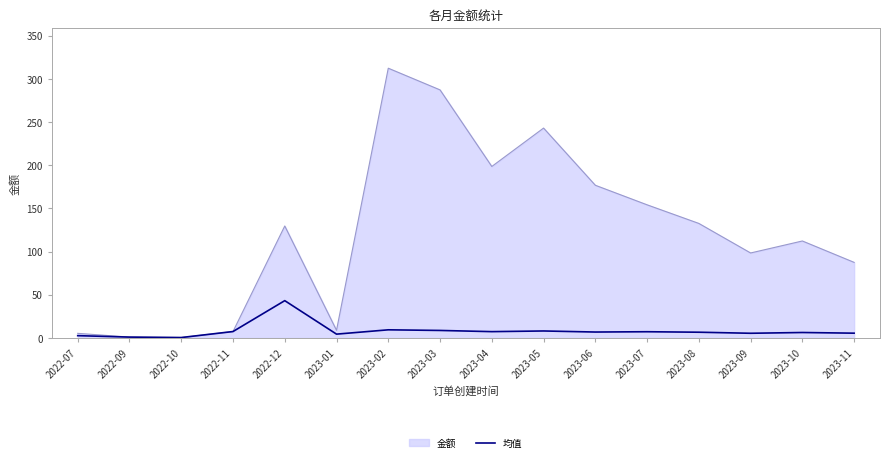

List the series in order of their overall mean, lowest first.

均值, 金额